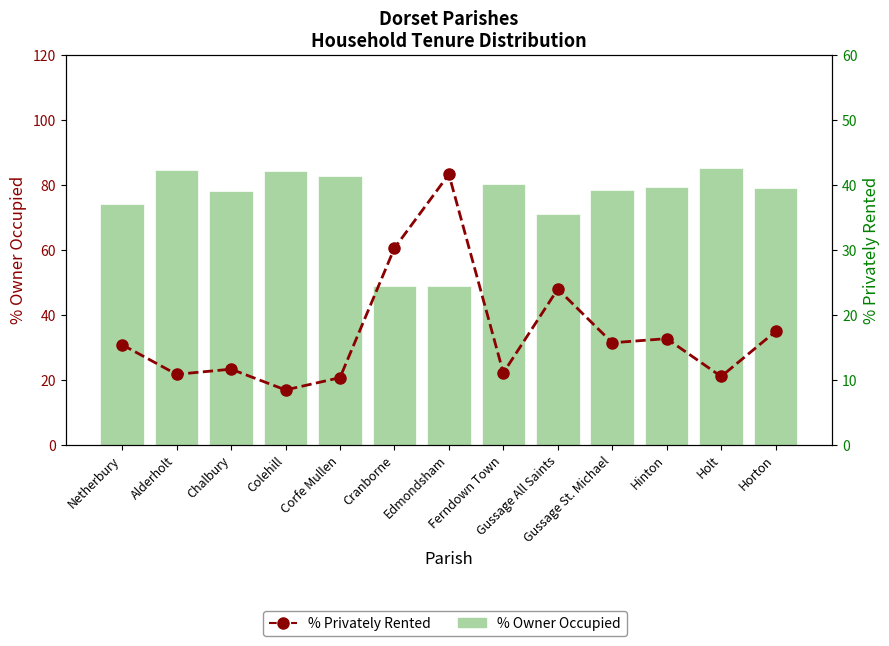

At which label is % Privately Rented closest to 25?

Gussage All Saints